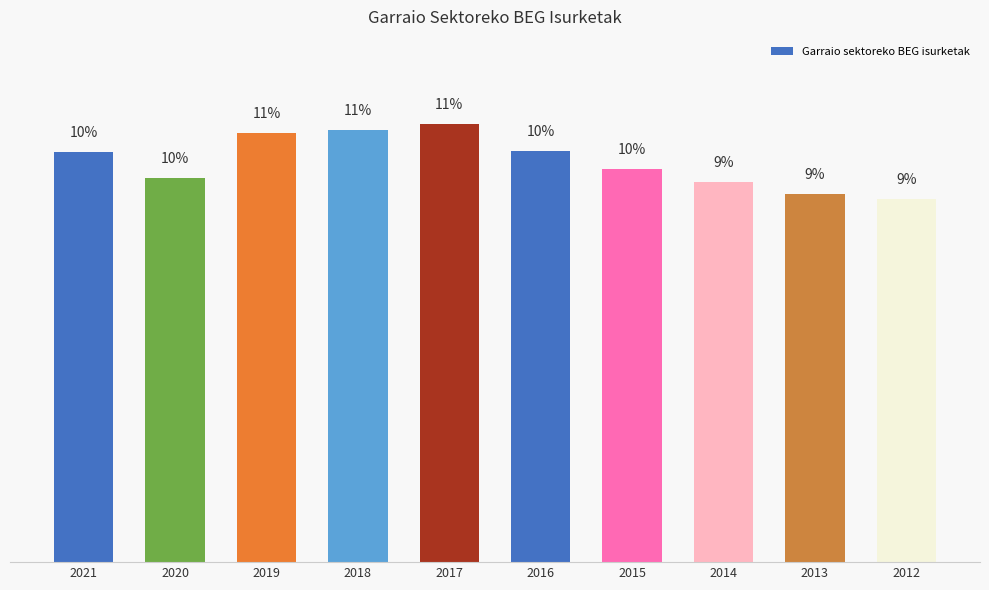

Reading left to right, list all the values displayed in this chart.

10.2	9.6	10.7	10.8	10.9	10.3	9.8	9.5	9.2	9.1